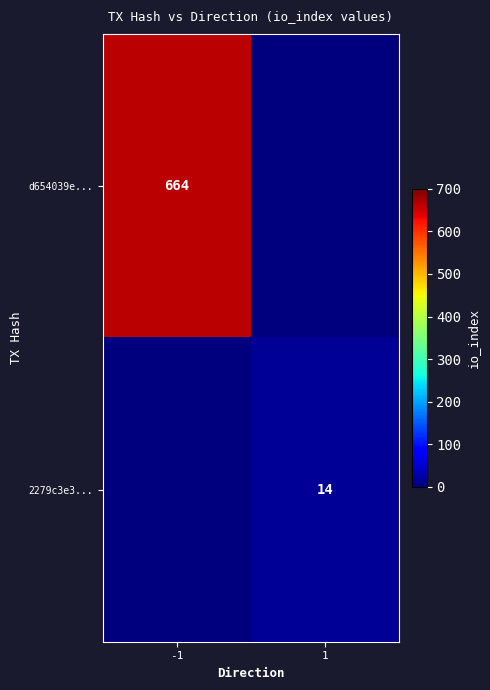

Is it true that d654039e... equals 286 at -1?

False